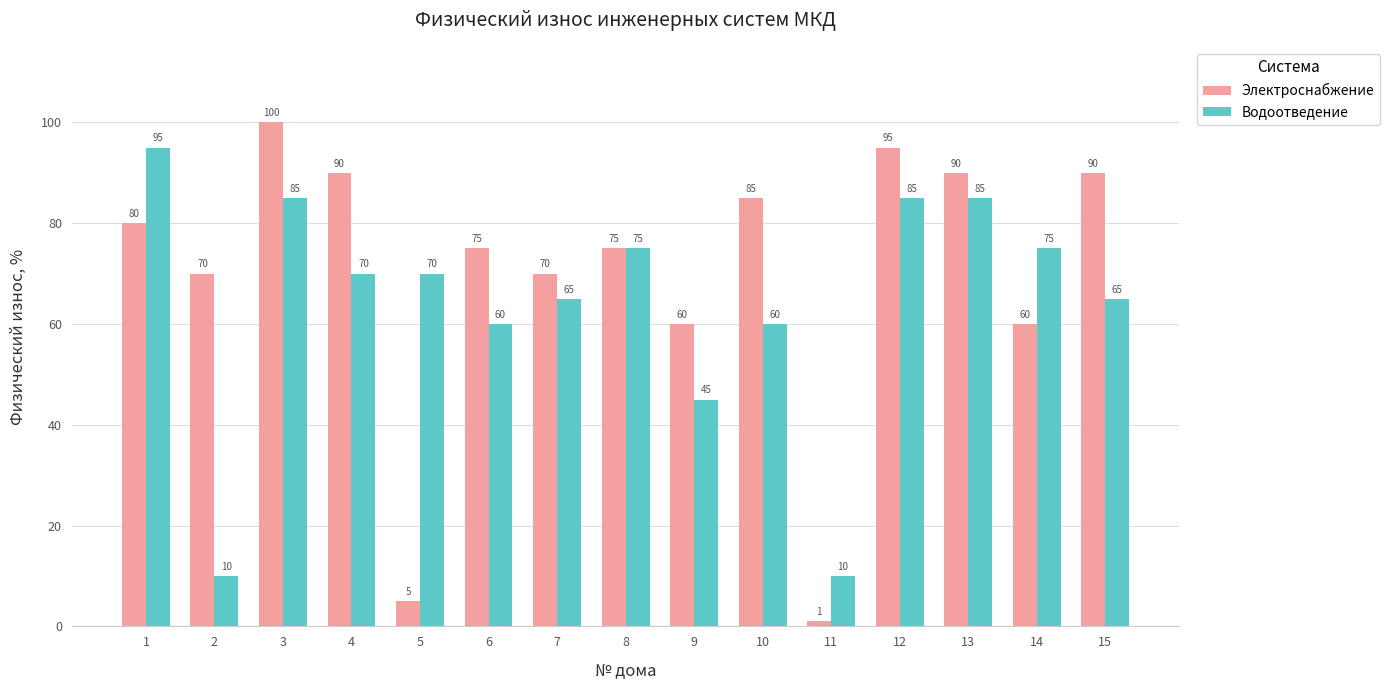

What is the value of the Электроснабжение bar at the 15th from the left?

90